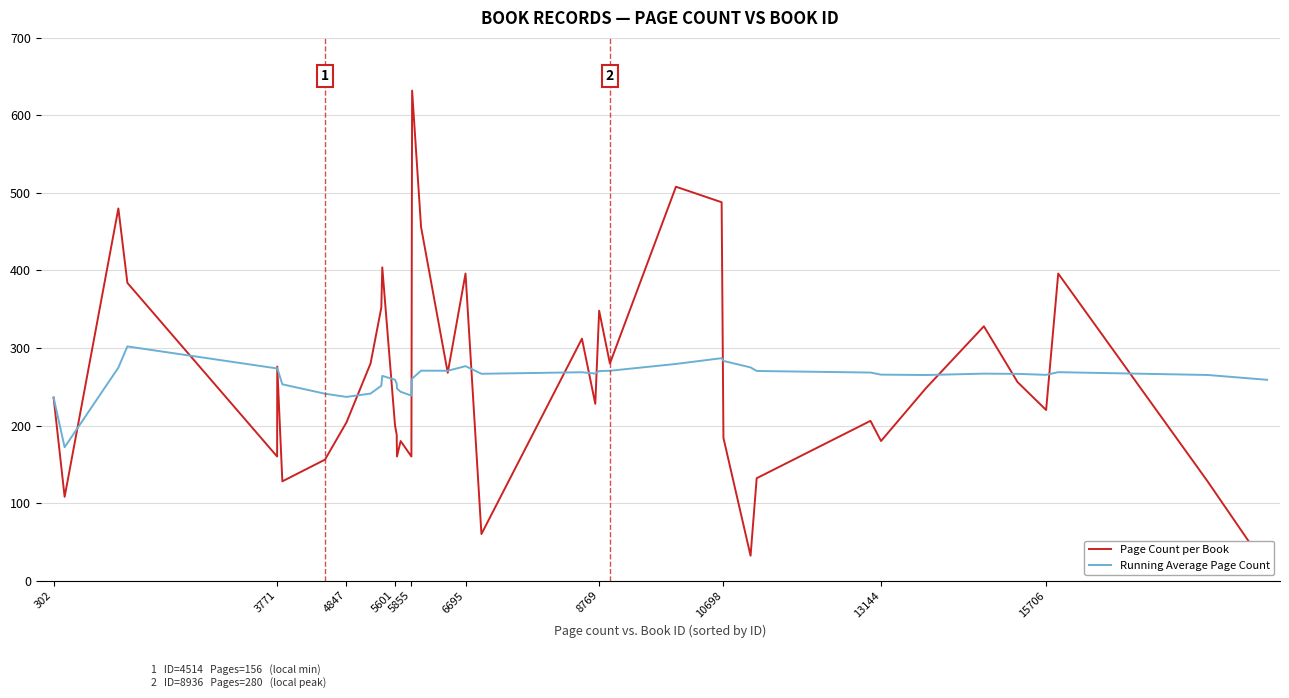

What are all the series names shown in the legend?

Page Count per Book, Running Average Page Count